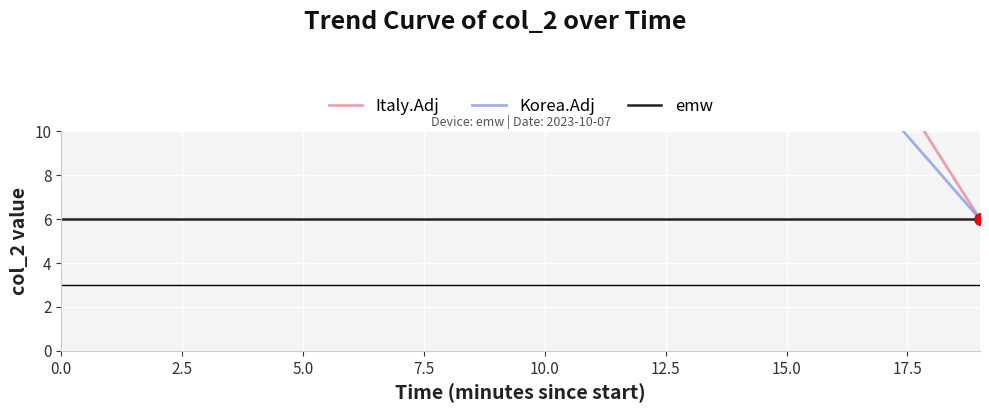

What are all the series names shown in the legend?

Italy.Adj, Korea.Adj, emw